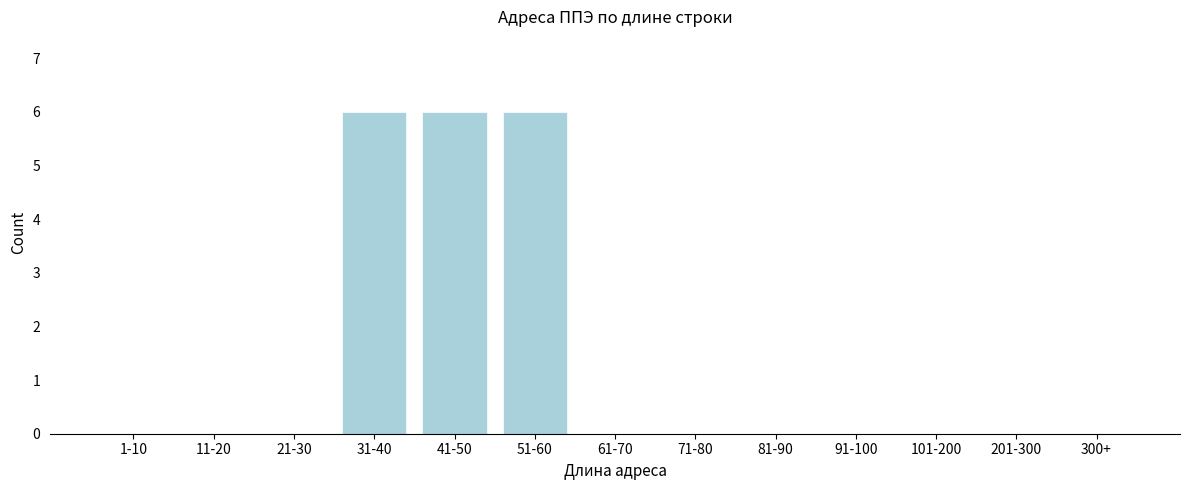

Reading right to left, what are all the values shown in this chart?

300+=0	201-300=0	101-200=0	91-100=0	81-90=0	71-80=0	61-70=0	51-60=6	41-50=6	31-40=6	21-30=0	11-20=0	1-10=0